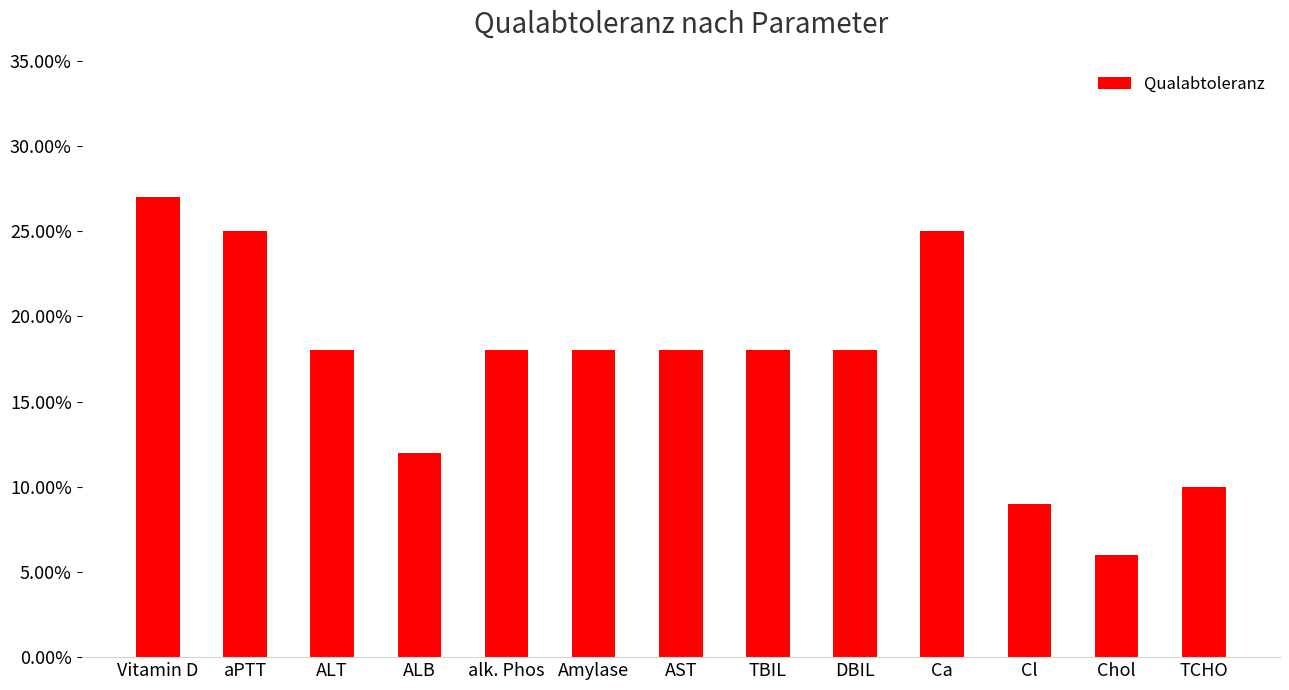

Are the bars horizontal?

No